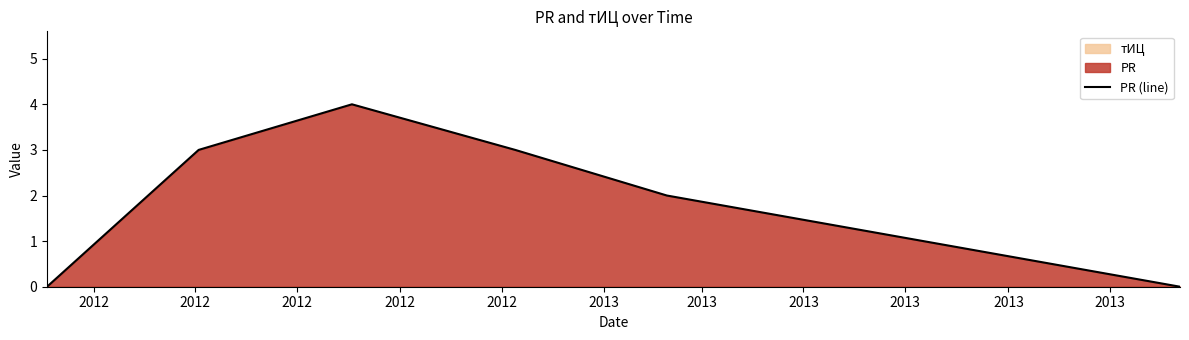

What is the maximum value for PR (line)?

4